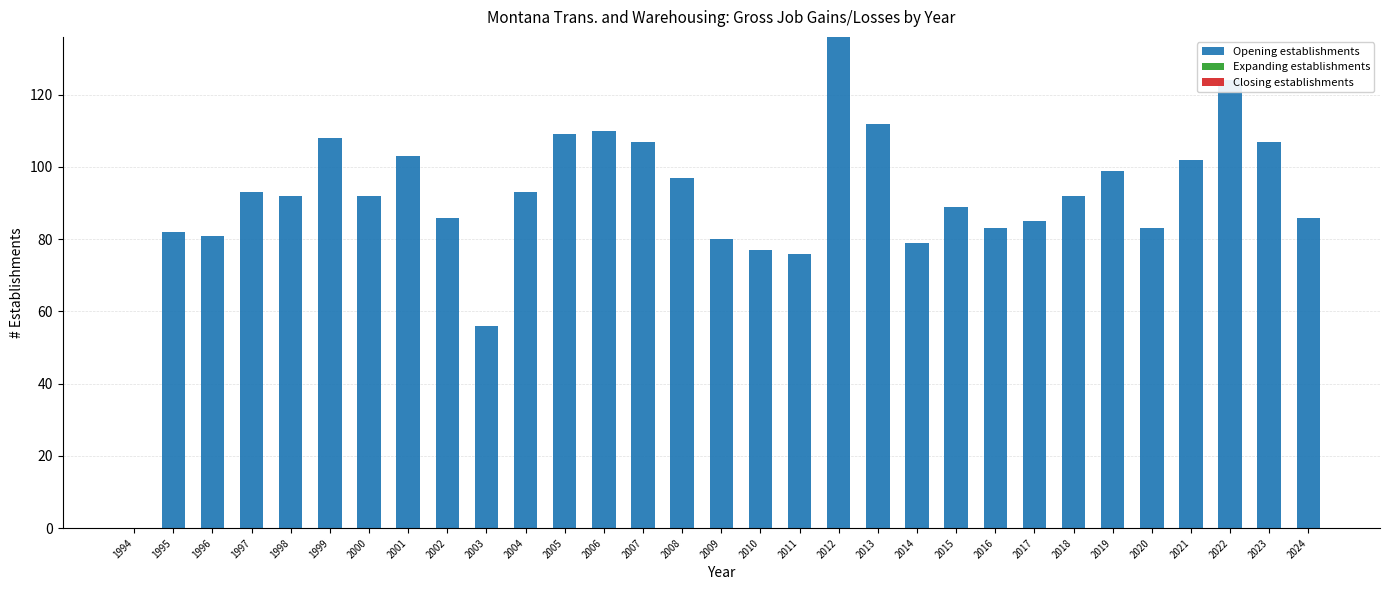

What is the change in value from 2007 to 2019?

-8